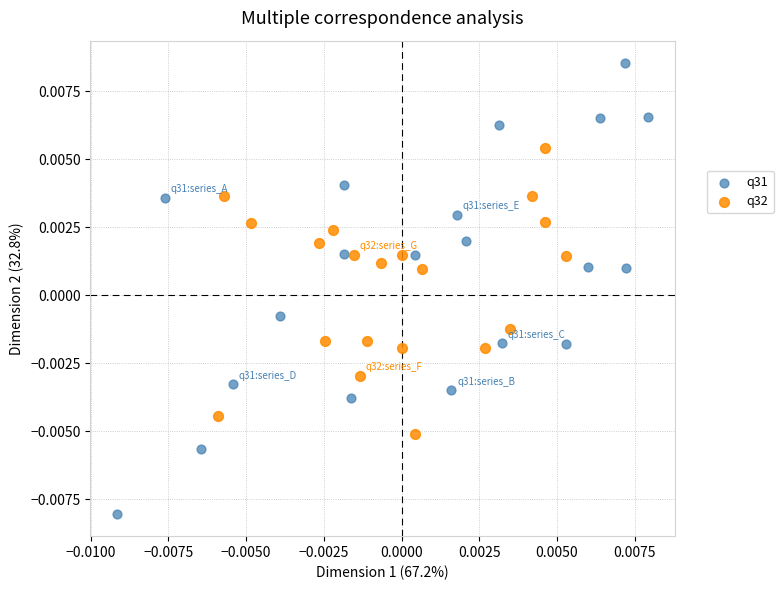

What are all the series names shown in the legend?

q31, q32